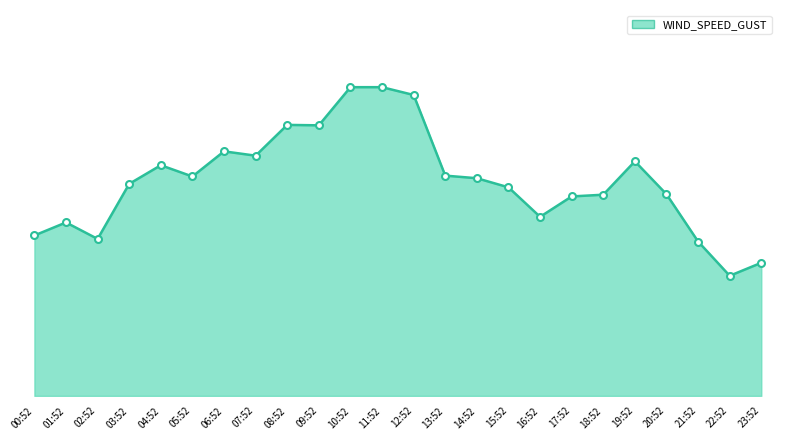

Which label corresponds to the smallest value in the chart?

22:52